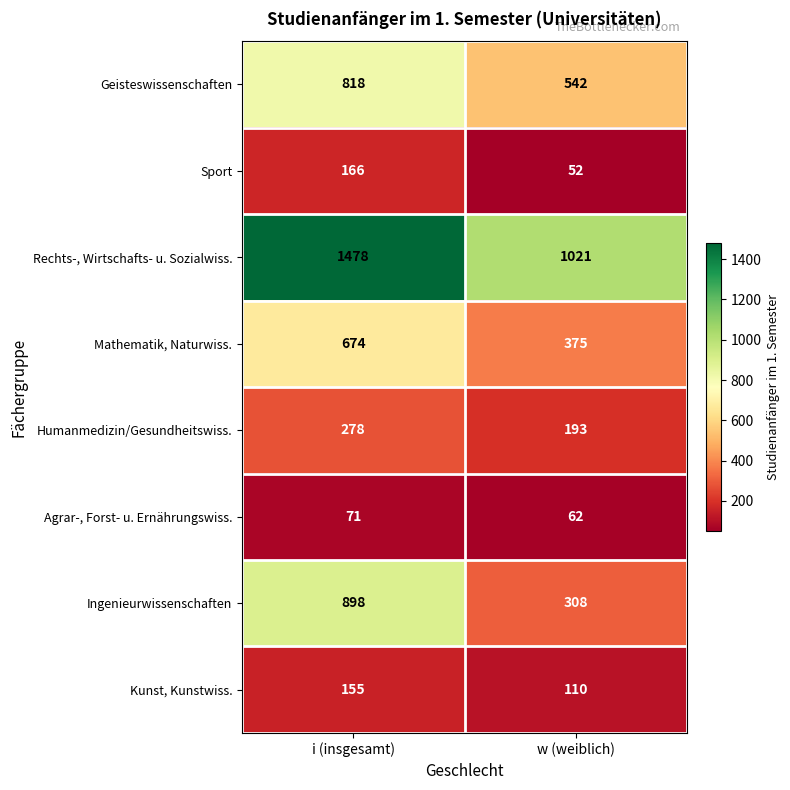

Rank the series at i (insgesamt) from highest to lowest value.

Rechts-, Wirtschafts- u. Sozialwiss., Ingenieurwissenschaften, Geisteswissenschaften, Mathematik, Naturwiss., Humanmedizin/Gesundheitswiss., Sport, Kunst, Kunstwiss., Agrar-, Forst- u. Ernährungswiss.